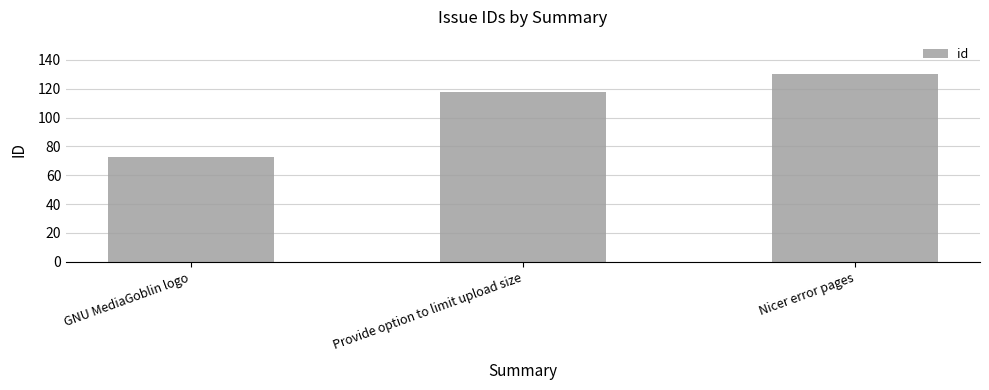

Rank the categories by value from highest to lowest.

Nicer error pages, Provide option to limit upload size, GNU MediaGoblin logo